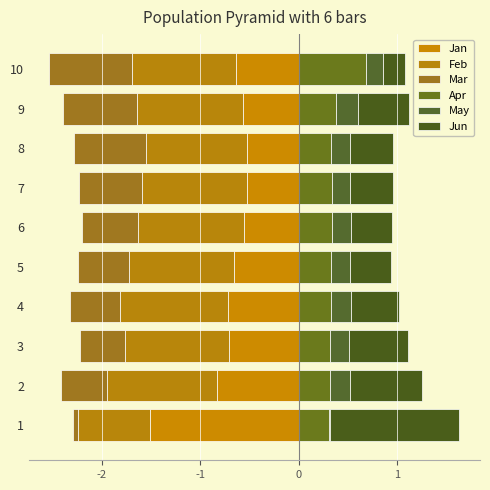

How many groups of bars are there?

10